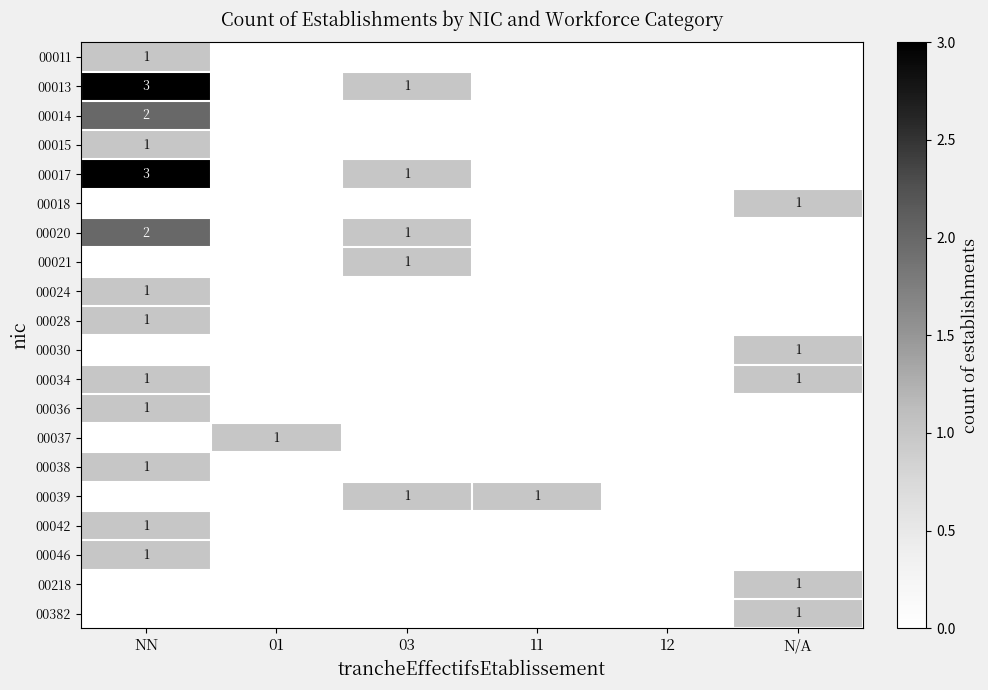

Is it true that 00015 equals 1 at NN?

True